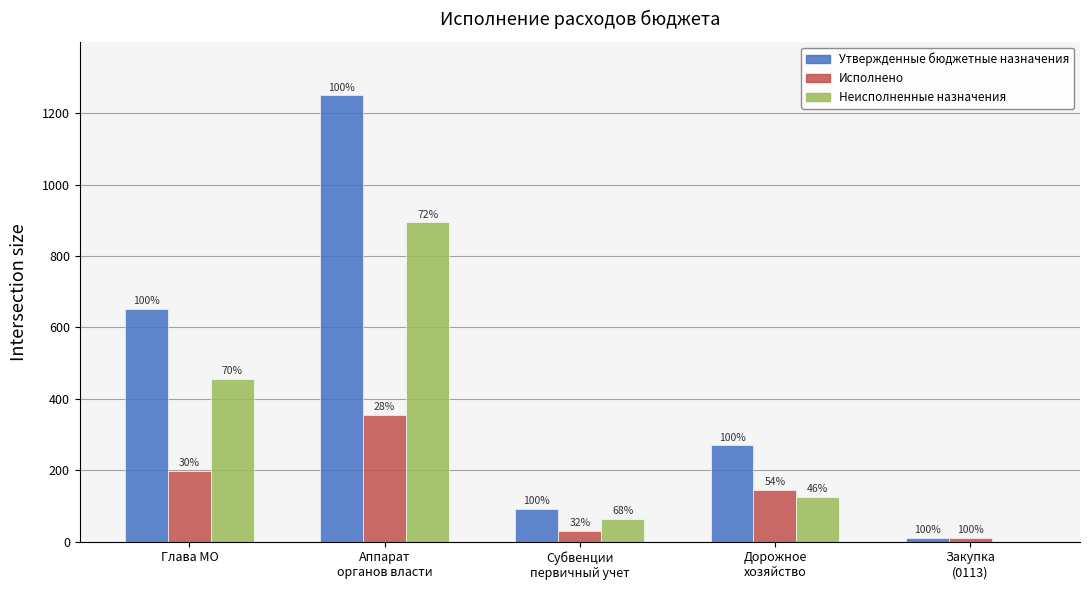

At Аппарат
органов власти, list the series in order from largest to smallest.

Утвержденные бюджетные назначения, Неисполненные назначения, Исполнено